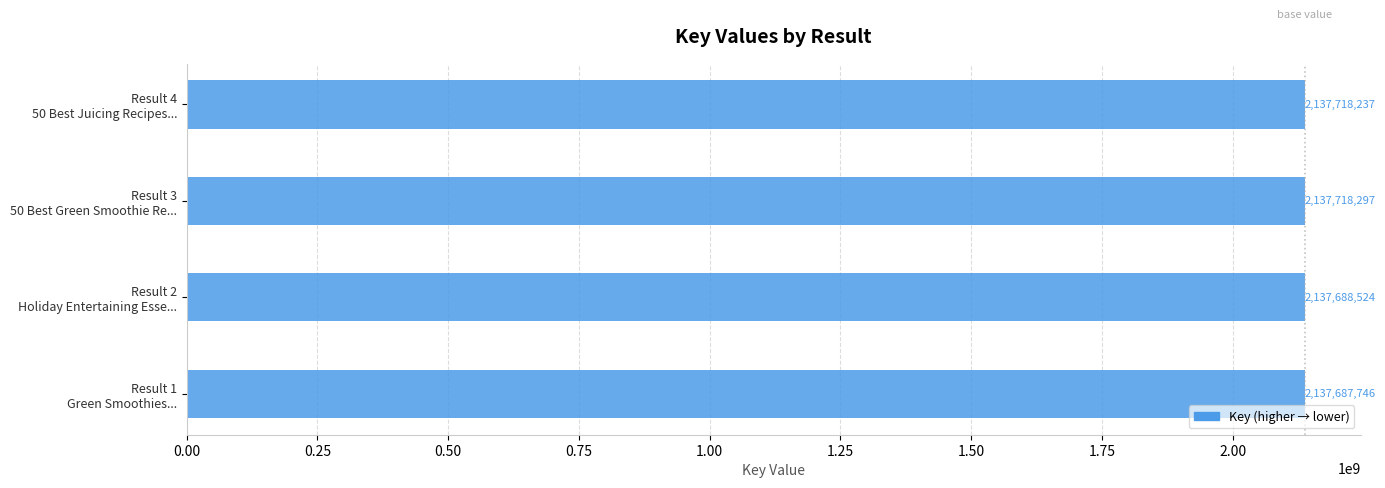

What is the difference between the second highest and minimum values?

30491